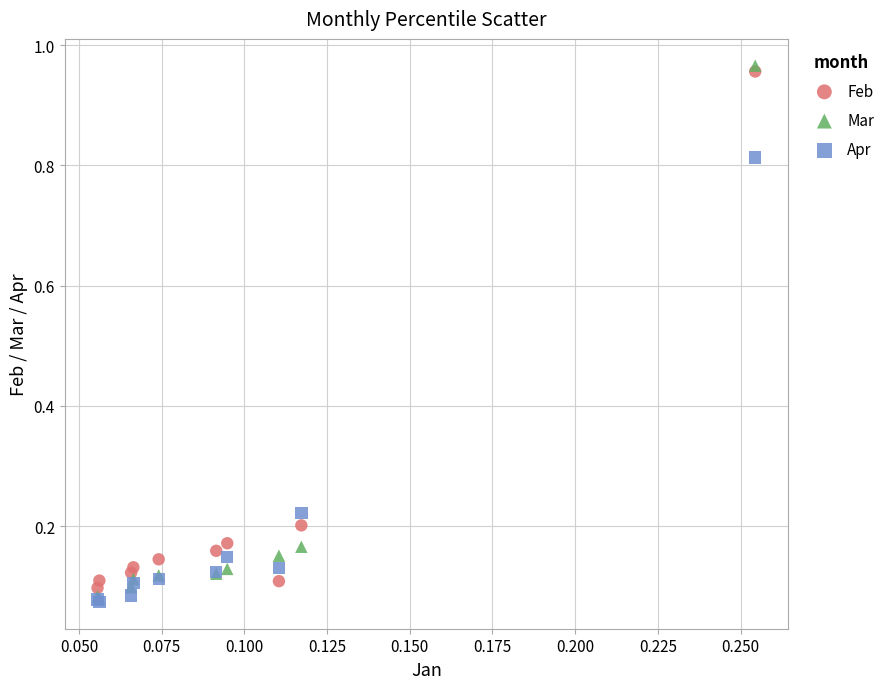

What are all the series names shown in the legend?

Feb, Mar, Apr